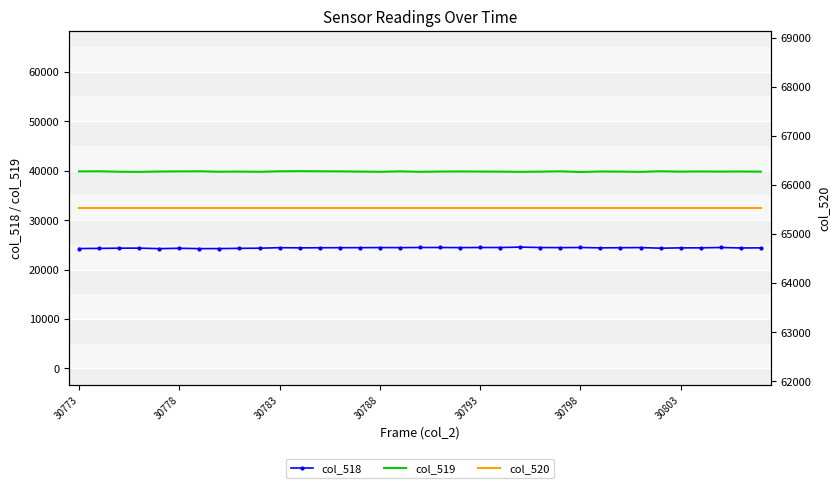

Read the col_519 value at 19, to the nearest 5.

39825